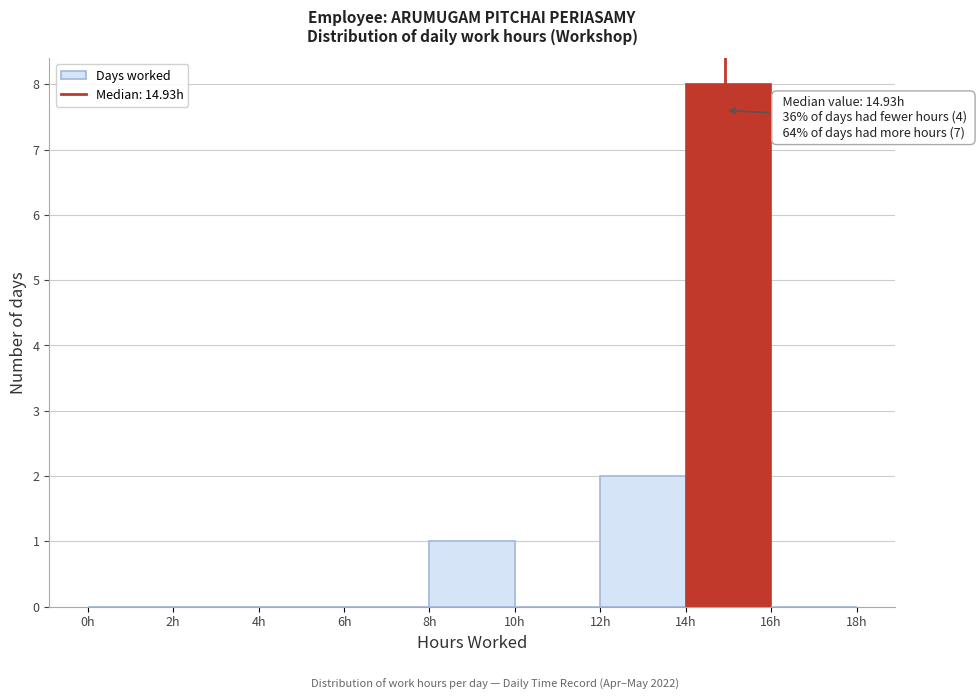

Over which range of the x-axis is the bar tallest?

14 to 16